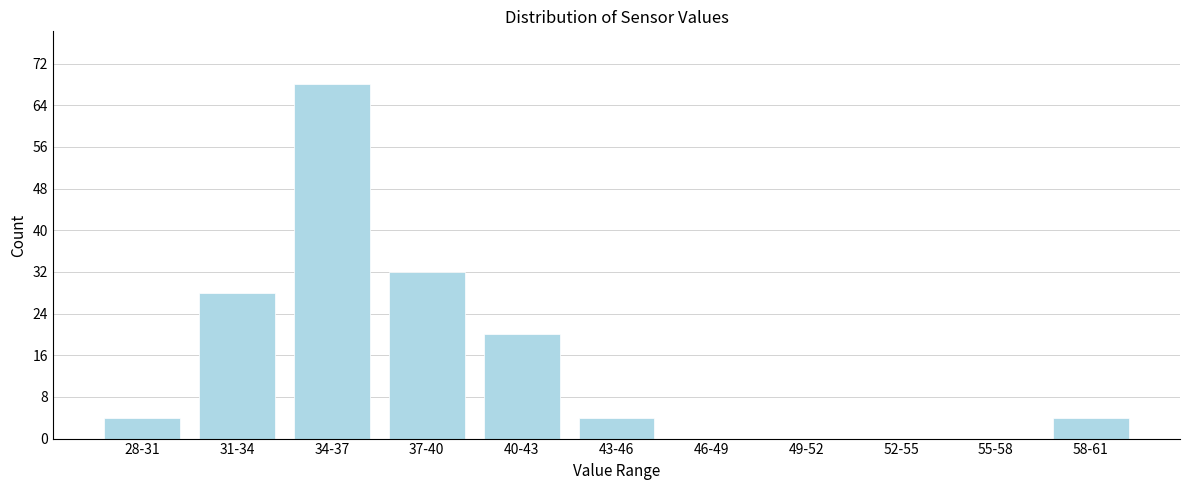

Reading left to right, extract all data points from this chart.

28-31=4	31-34=28	34-37=68	37-40=32	40-43=20	43-46=4	46-49=0	49-52=0	52-55=0	55-58=0	58-61=4